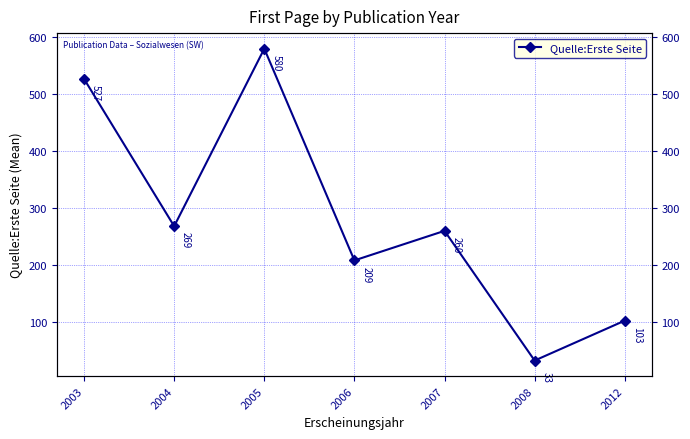

True or false: the data has more than 1 interior local peaks.

True